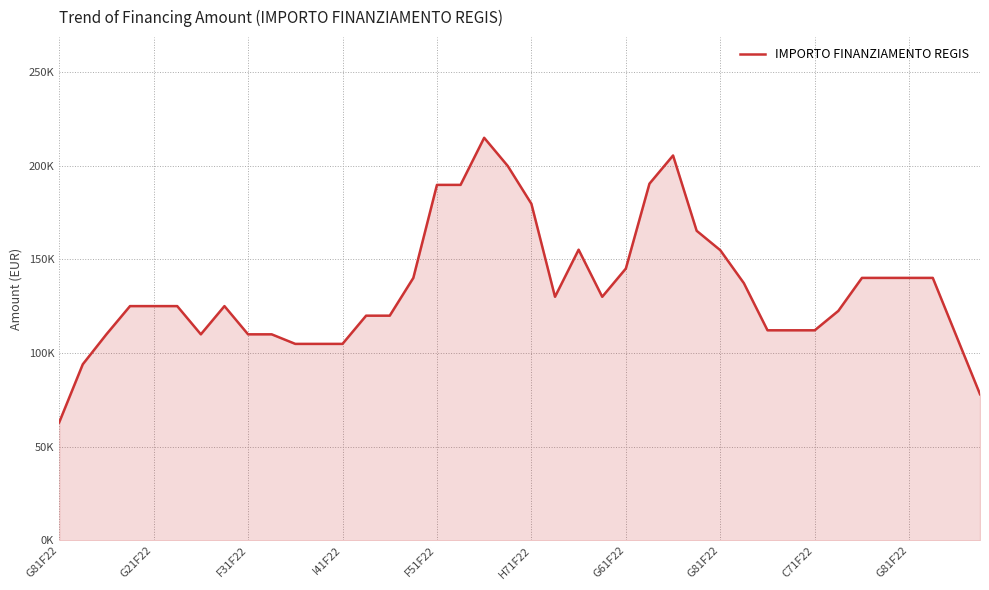

Rank the categories by value from lowest to highest.

G81F22, 39, G21F22, 11, 12, 10, 38, G61F22, G81F22, F31F22, C71F22, 30, 31, 32, 13, 14, 33, I41F22, G81F22, F51F22, H71F22, 21, 23, 29, 15, 34, 35, 36, 37, 24, 28, 22, 27, 20, 16, 17, 25, 19, 26, 18